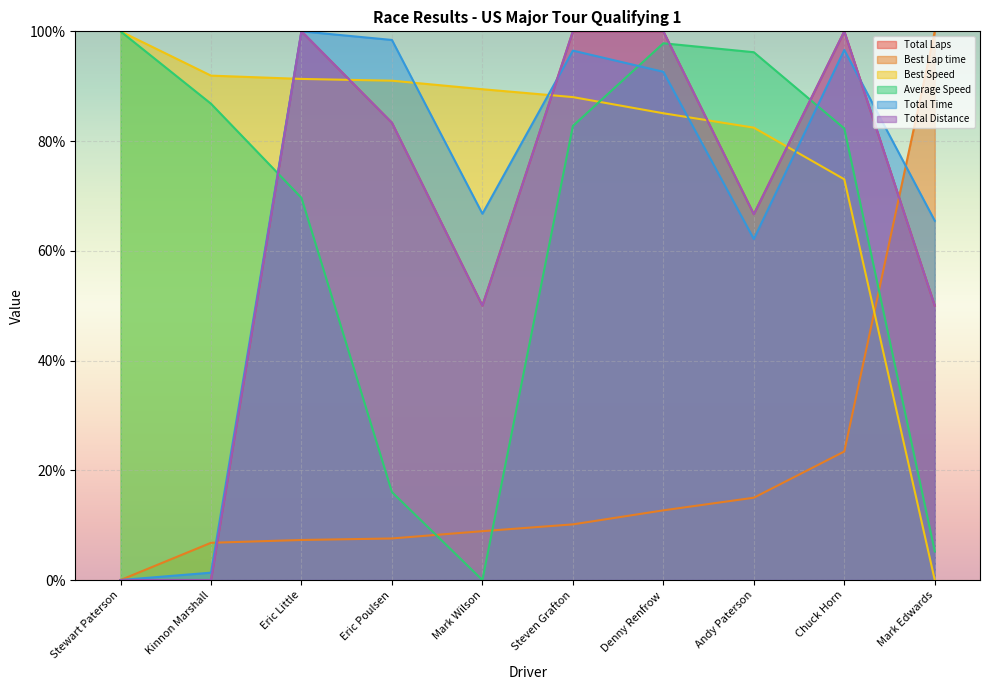

What is the label of the 10th point from the left?

Mark Edwards